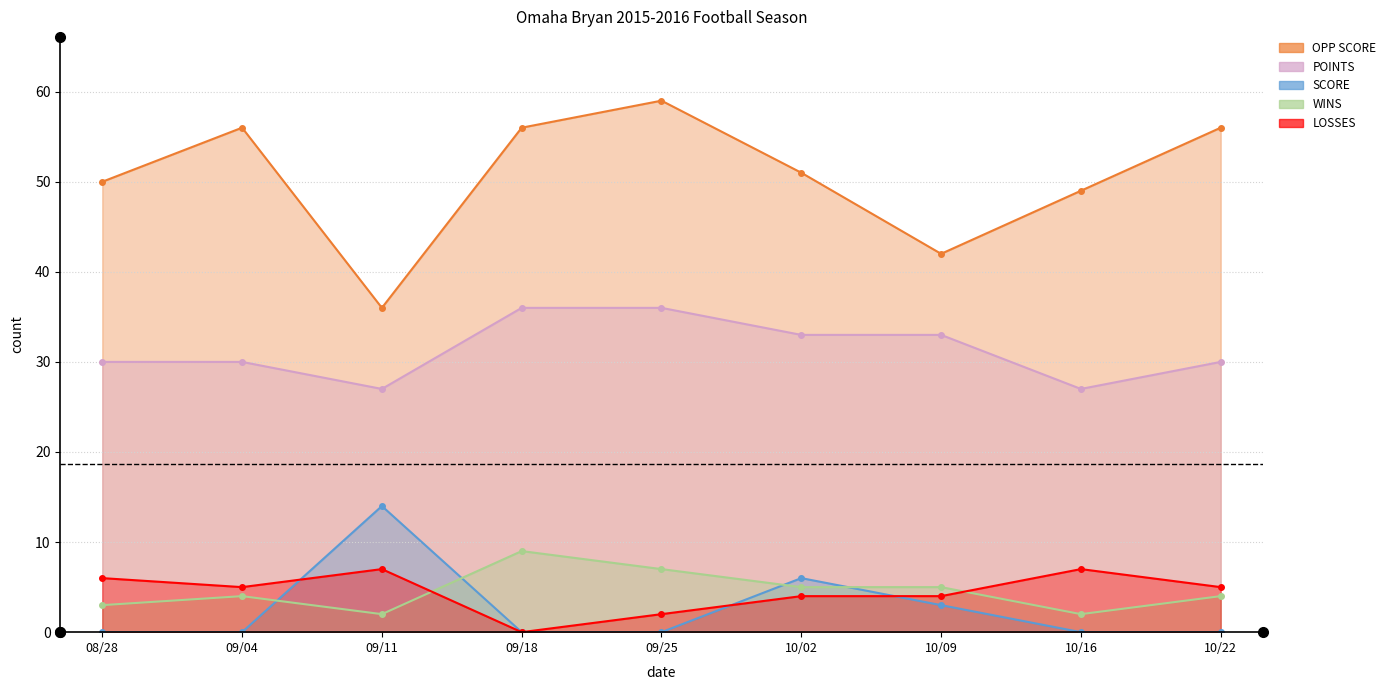

True or false: LOSSES has a value of 2 at 10/09.

False